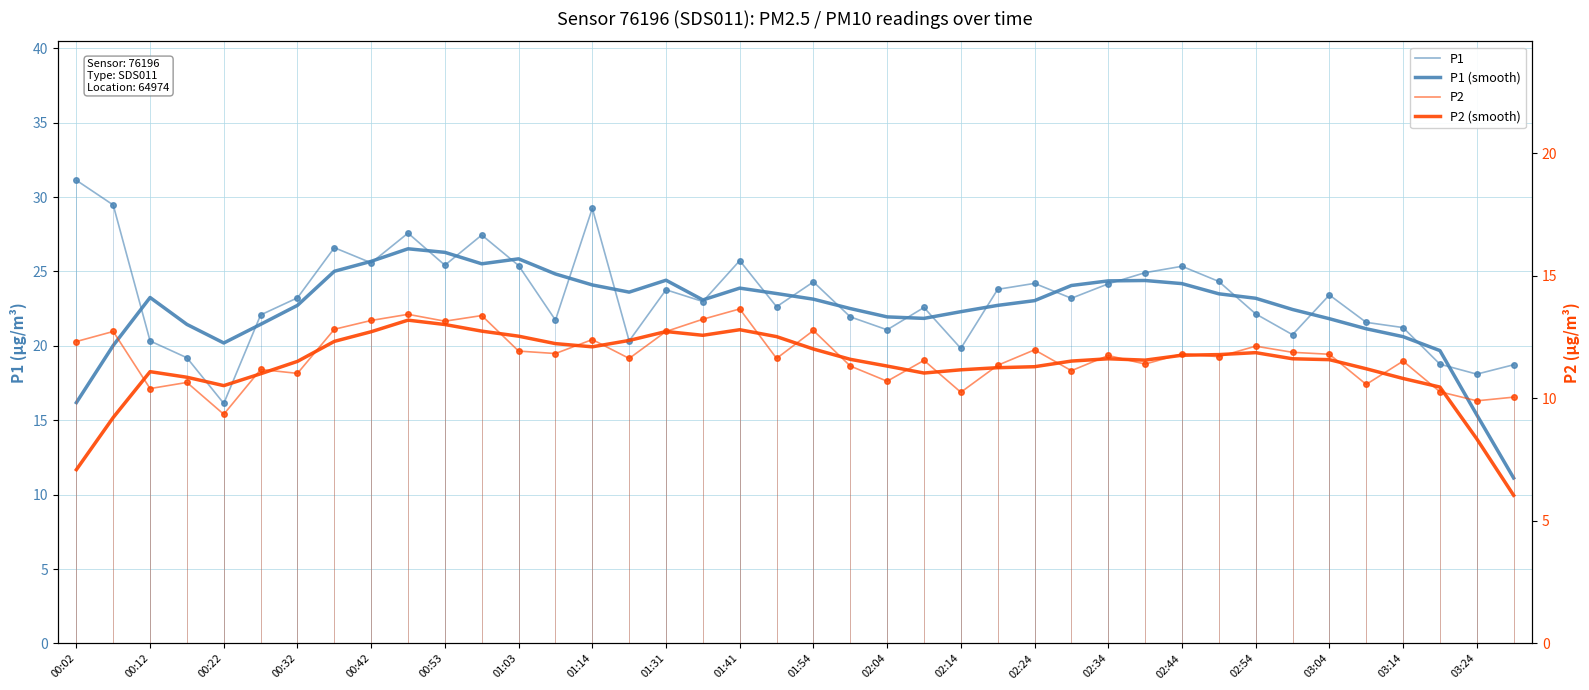

True or false: P2 (smooth) and P1 cross at least once.

False